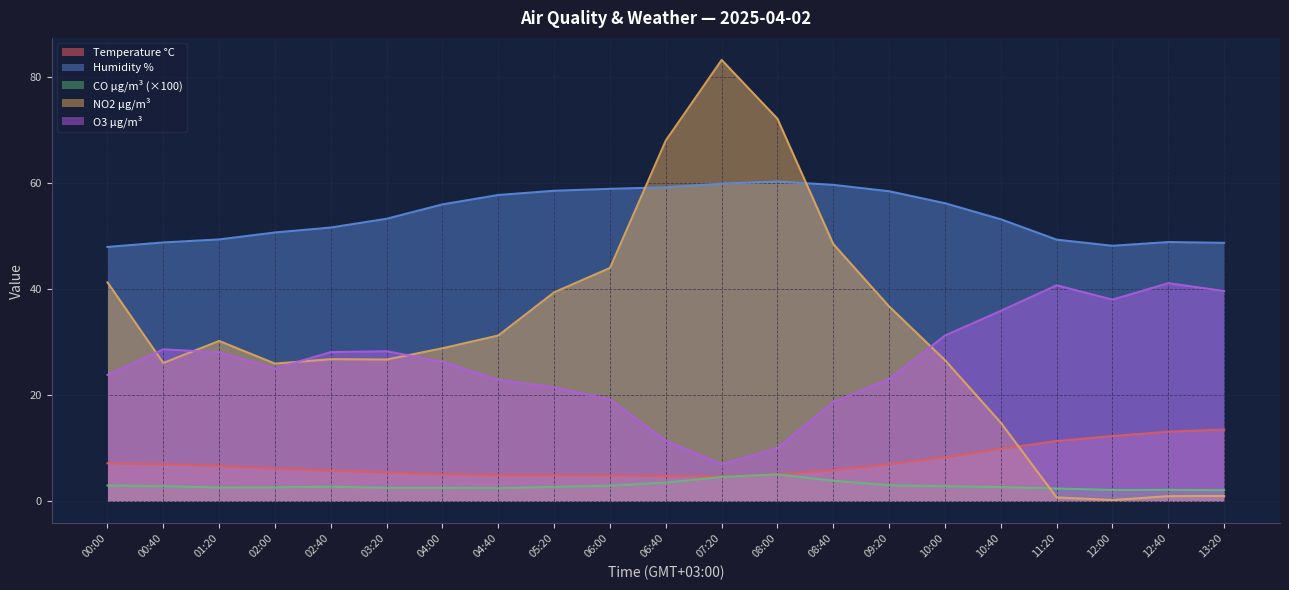

Is it true that Humidity % equals 50.7 at 02:00?

True